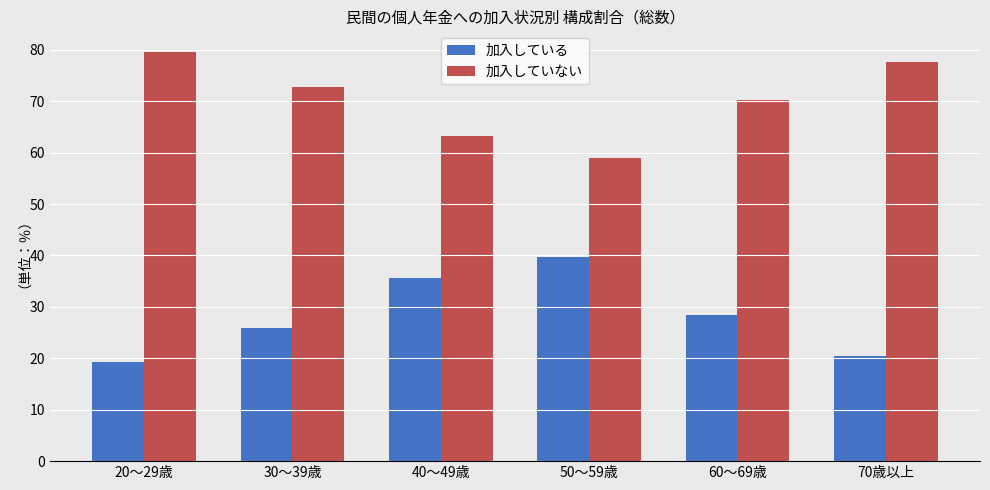

How many values in the 加入していない series exceed 72?

3